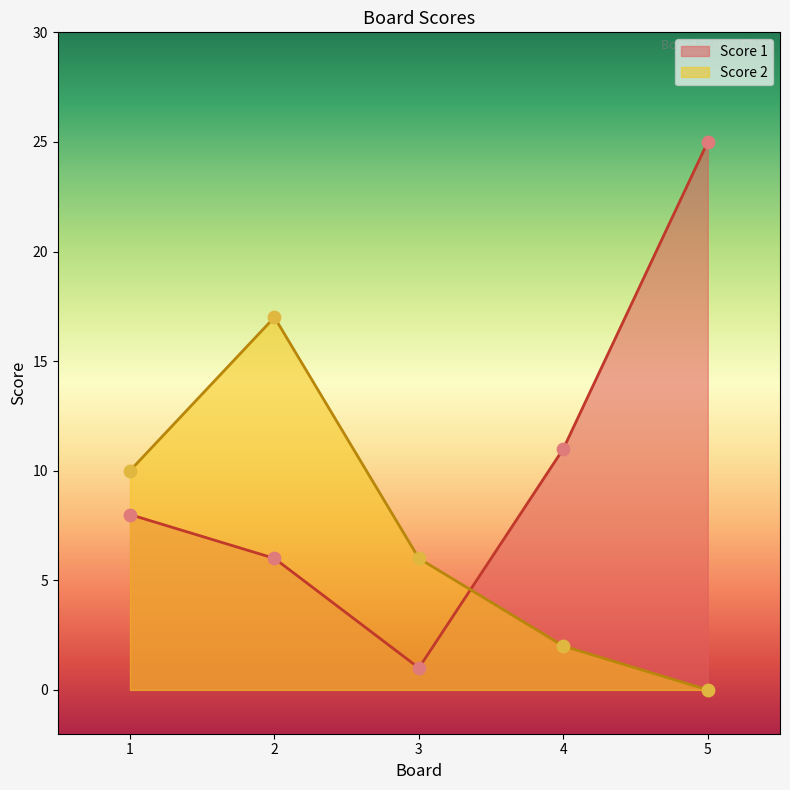

At which category is the sum across all series the highest?

5